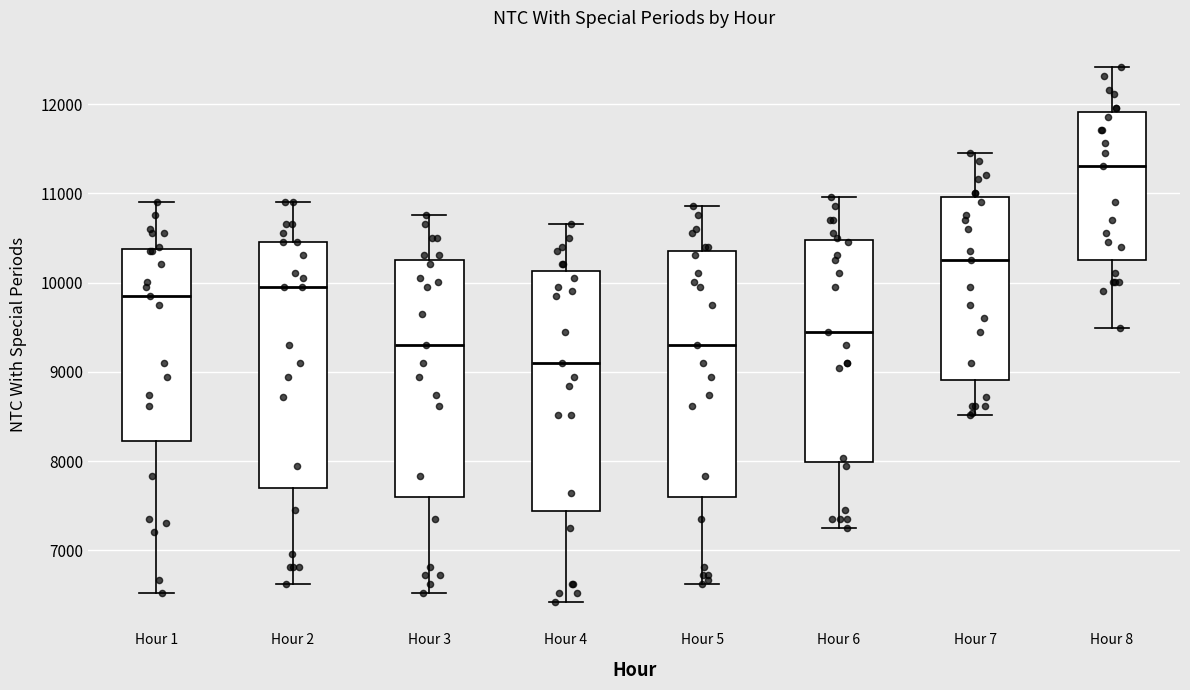

Which box has the lowest median line?

Hour 4